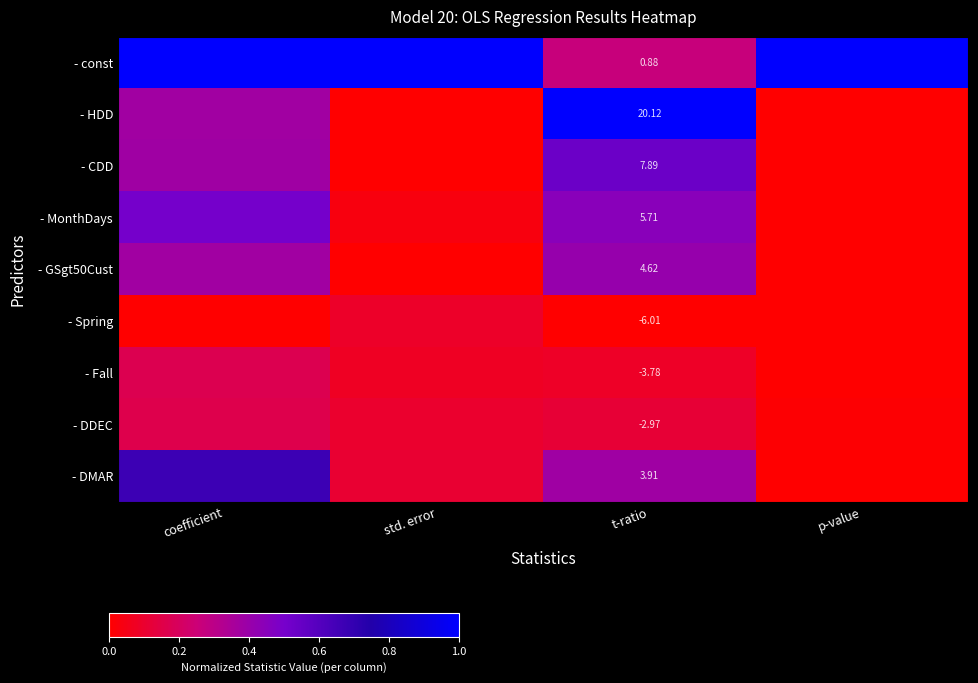

List the labels in order of - CDD value, largest first.

t-ratio, coefficient, std. error, p-value